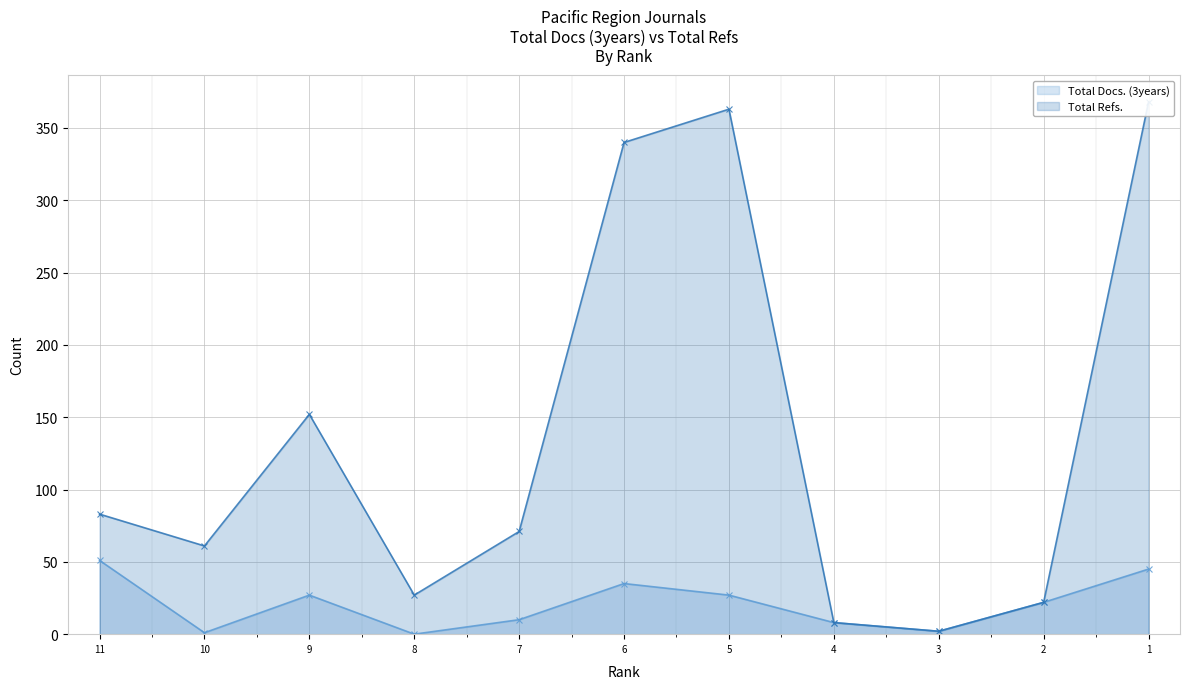

At 2, list the series in order from smallest to largest.

Total Docs. (3years) (line), Total Refs. (line)